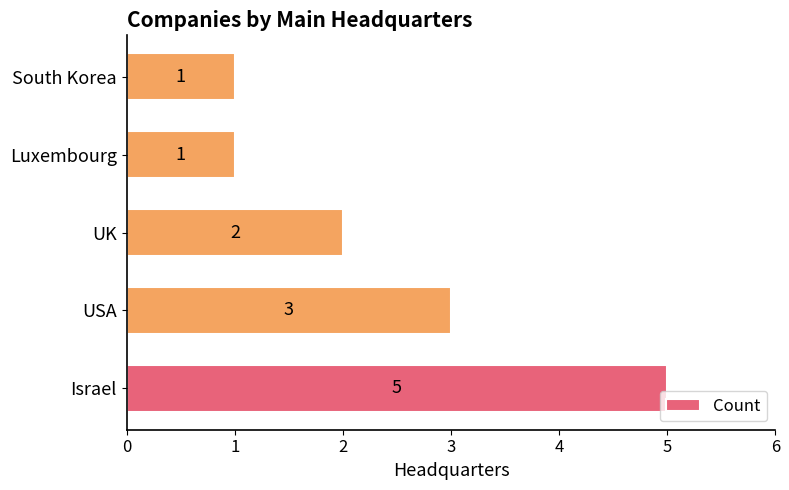

What is the greatest value displayed?

5